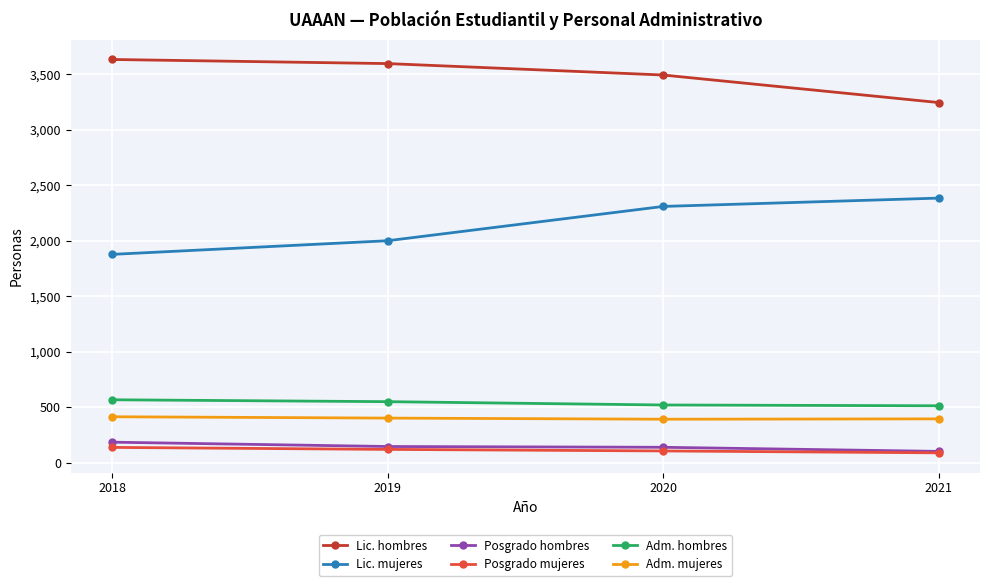

Which series changed the most between 2019 and 2020?

Lic. mujeres